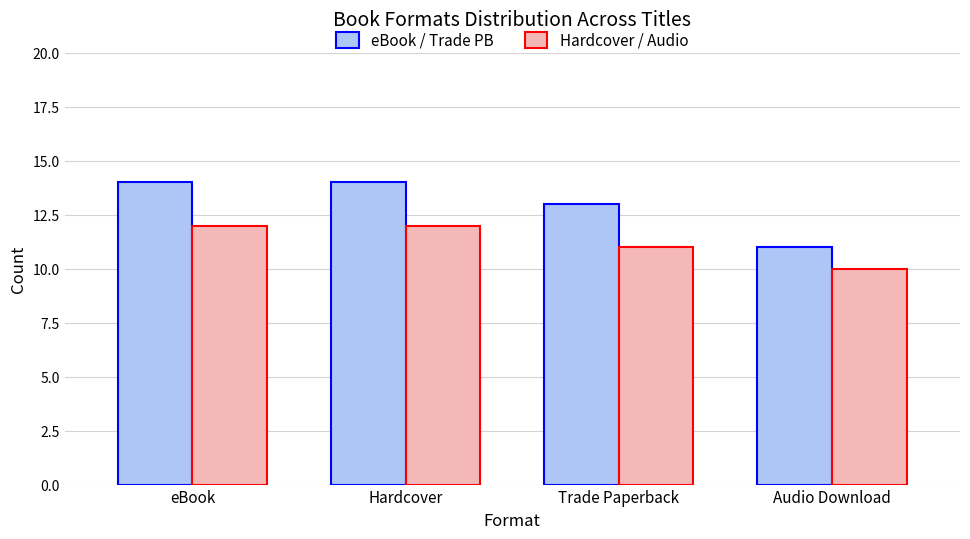

Rank the series by their maximum value, from lowest to highest.

Hardcover / Audio, eBook / Trade PB